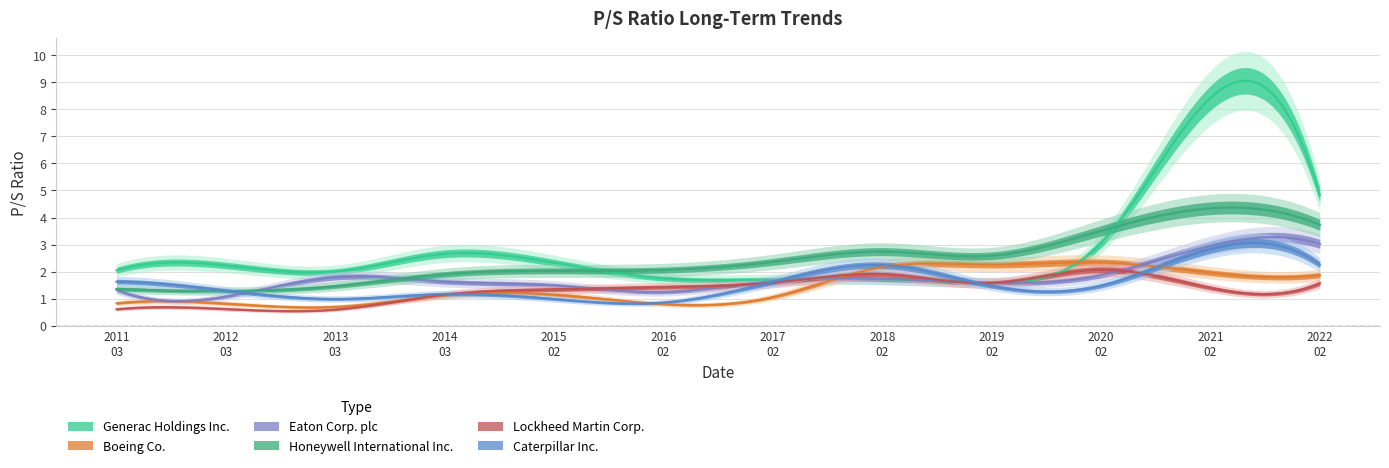

Reading left to right, transcribe all the data shown in this chart.

Generac Holdings Inc.: 2.0	2.2	2.0	2.7	2.3	1.8	1.7	1.7	1.6	3.0	8.4	4.8
Boeing Co.: 0.8	0.8	0.7	1.1	1.1	0.8	1.1	2.2	2.3	2.3	2.0	1.9
Eaton Corp. plc: 1.3	1.1	1.8	1.6	1.5	1.2	1.6	1.7	1.6	1.9	3.0	3.0
Honeywell International Inc.: 1.4	1.3	1.5	1.9	2.0	2.1	2.4	2.7	2.6	3.5	4.3	3.7
Lockheed Martin Corp.: 0.6	0.6	0.6	1.1	1.3	1.4	1.6	1.9	1.6	2.1	1.4	1.6
Caterpillar Inc.: 1.6	1.3	1.0	1.2	1.0	0.9	1.6	2.2	1.5	1.5	2.8	2.3